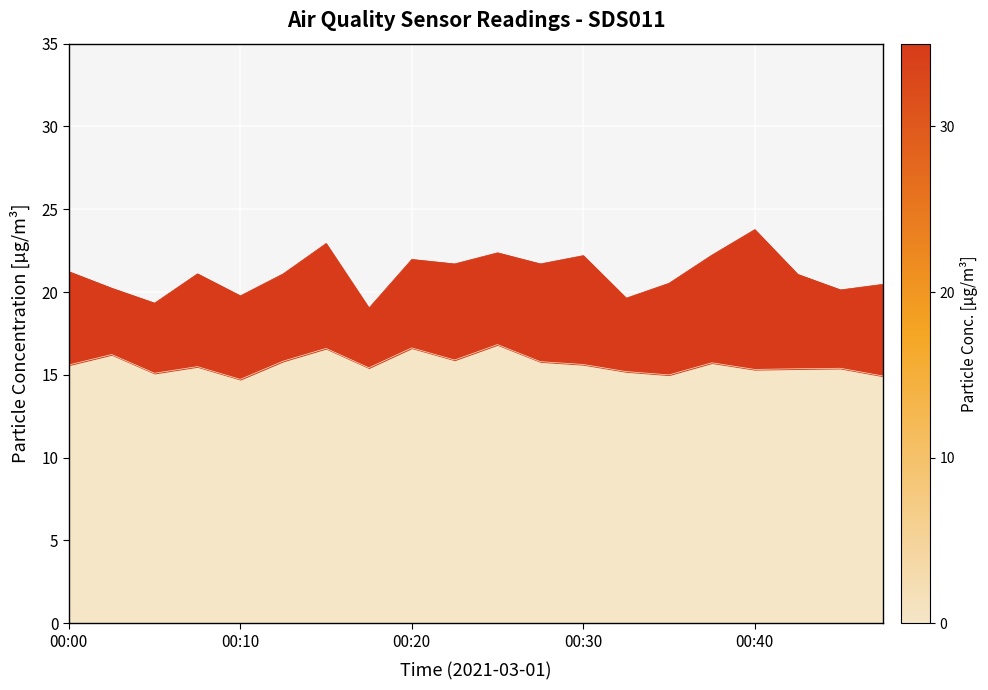

What is the average value of the SDS_P1 series?

21.1